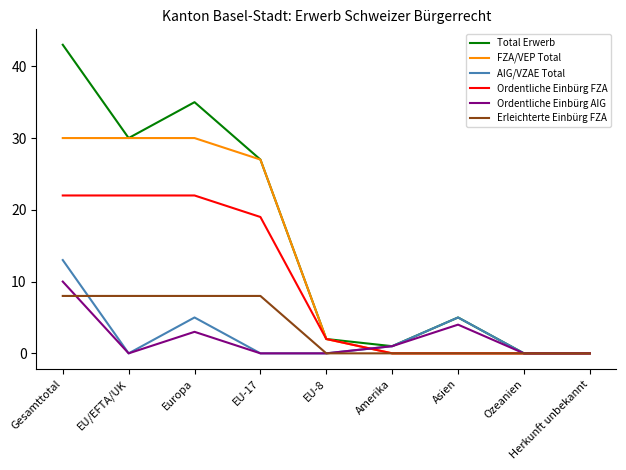

Reading left to right, extract all data points from this chart.

Total Erwerb: Gesamttotal=43	EU/EFTA/UK=30	Europa=35	EU-17=27	EU-8=2	Amerika=1	Asien=5	Ozeanien=0	Herkunft unbekannt=0
FZA/VEP Total: Gesamttotal=30	EU/EFTA/UK=30	Europa=30	EU-17=27	EU-8=2	Amerika=0	Asien=0	Ozeanien=0	Herkunft unbekannt=0
AIG/VZAE Total: Gesamttotal=13	EU/EFTA/UK=0	Europa=5	EU-17=0	EU-8=0	Amerika=1	Asien=5	Ozeanien=0	Herkunft unbekannt=0
Ordentliche Einbürg FZA: Gesamttotal=22	EU/EFTA/UK=22	Europa=22	EU-17=19	EU-8=2	Amerika=0	Asien=0	Ozeanien=0	Herkunft unbekannt=0
Ordentliche Einbürg AIG: Gesamttotal=10	EU/EFTA/UK=0	Europa=3	EU-17=0	EU-8=0	Amerika=1	Asien=4	Ozeanien=0	Herkunft unbekannt=0
Erleichterte Einbürg FZA: Gesamttotal=8	EU/EFTA/UK=8	Europa=8	EU-17=8	EU-8=0	Amerika=0	Asien=0	Ozeanien=0	Herkunft unbekannt=0